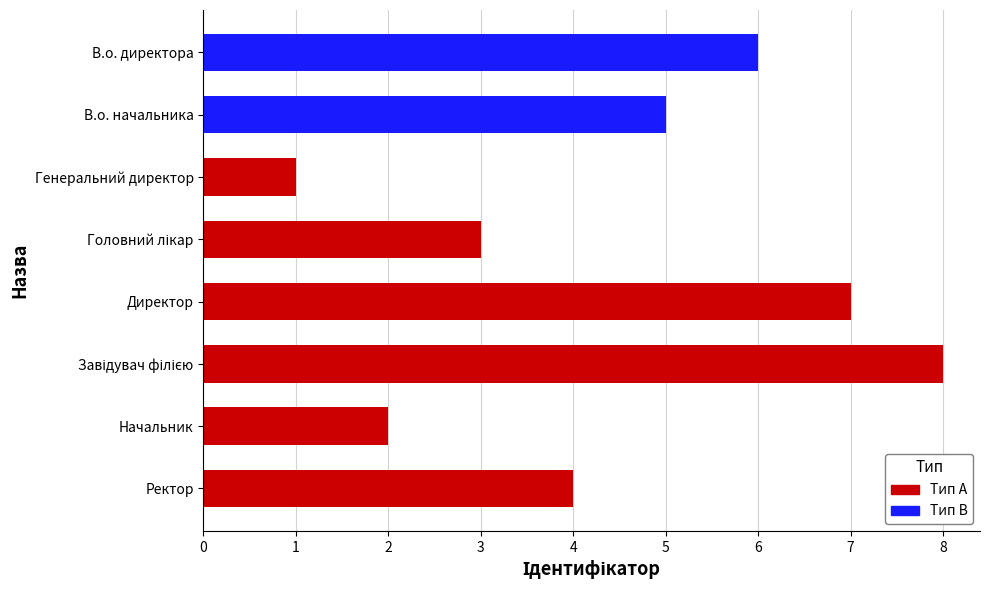

Is it true that the value at Директор is 4?

False